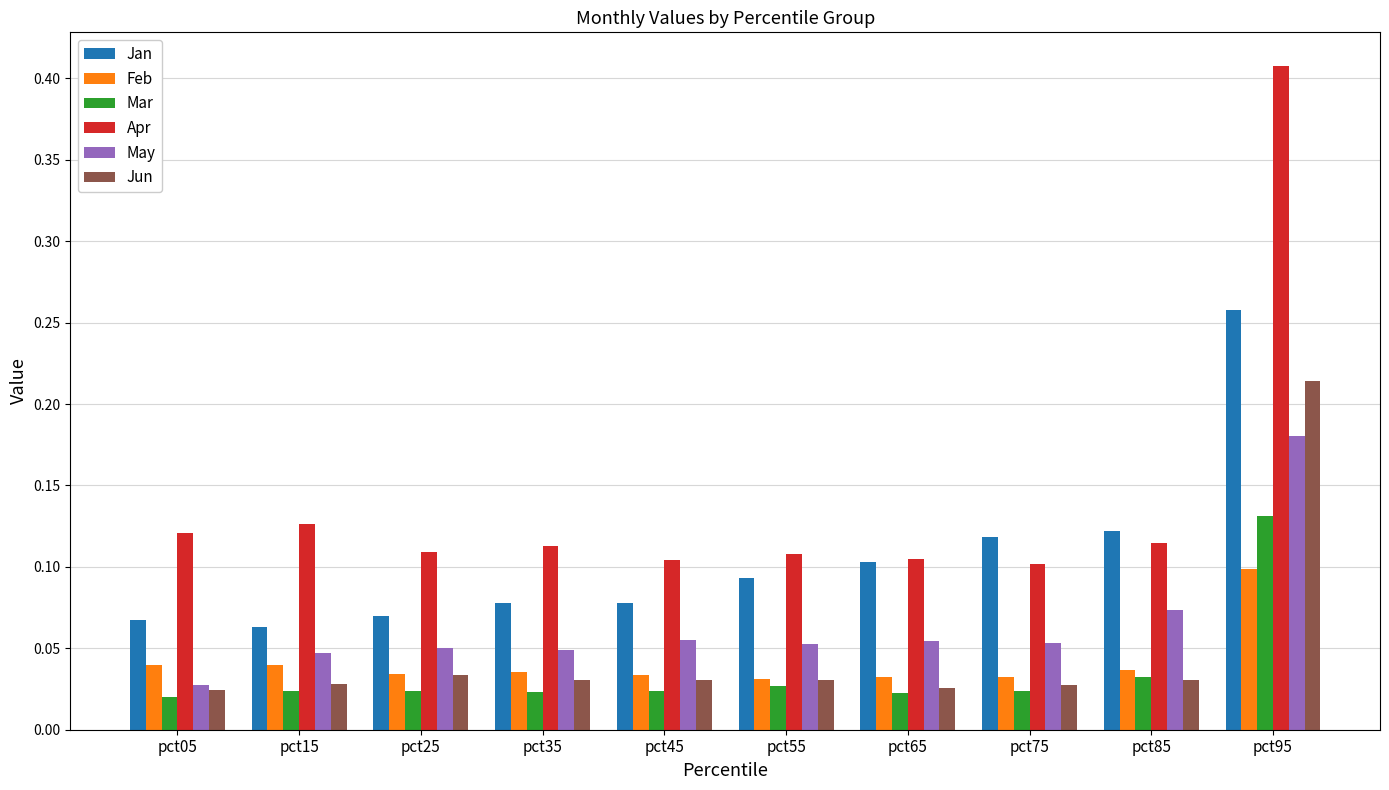

At which category is the sum across all series the highest?

pct95